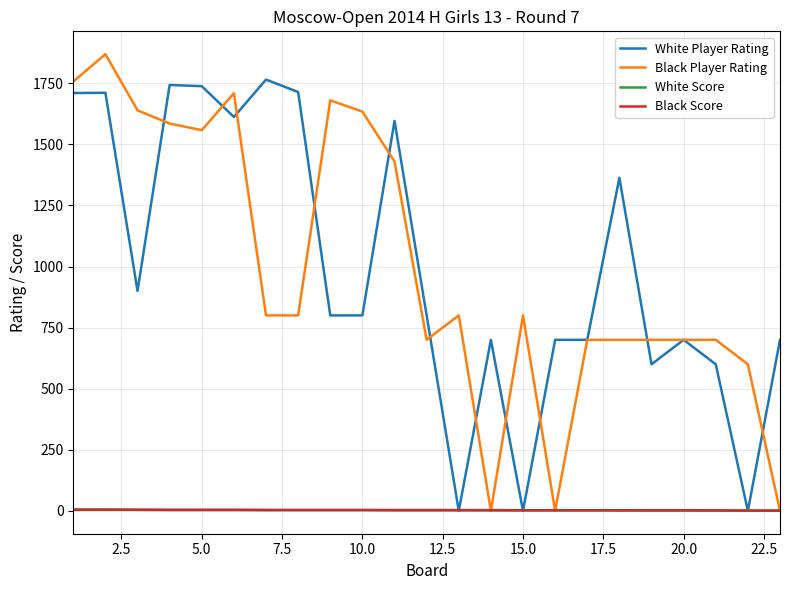

Which series has the largest range (max minus min)?

Black Player Rating